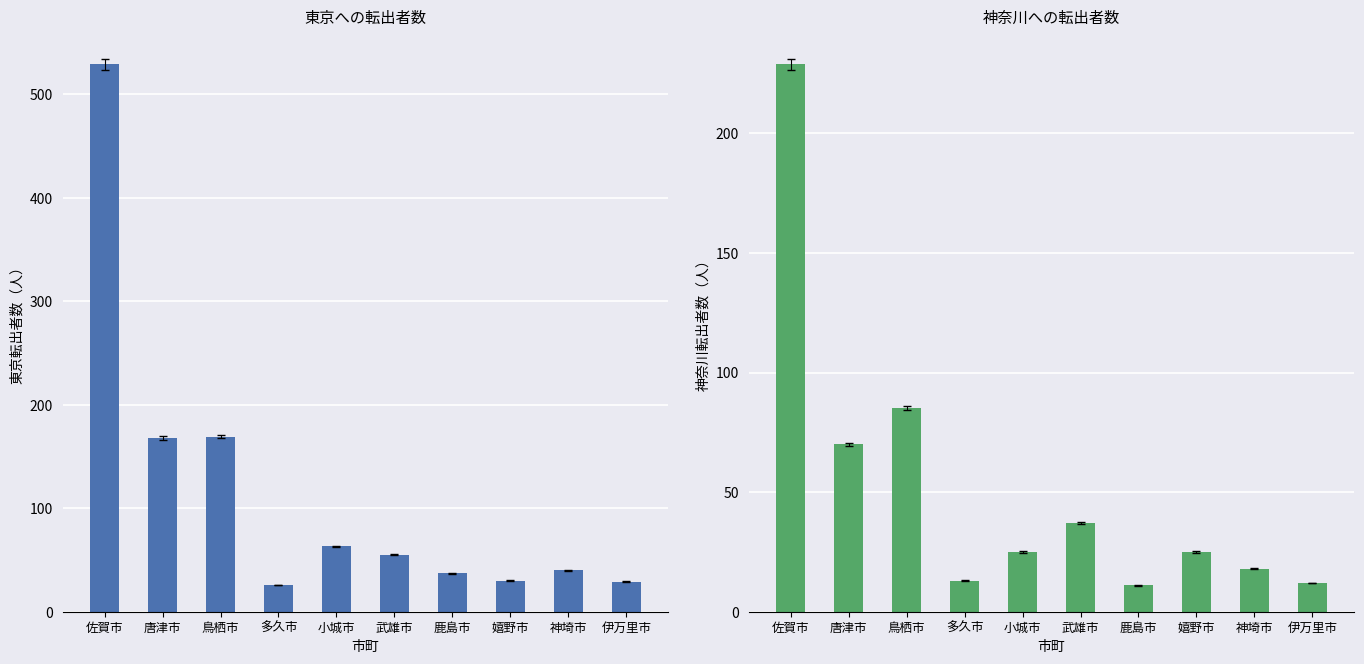

At how many categories does at least one series exceed 513?

1